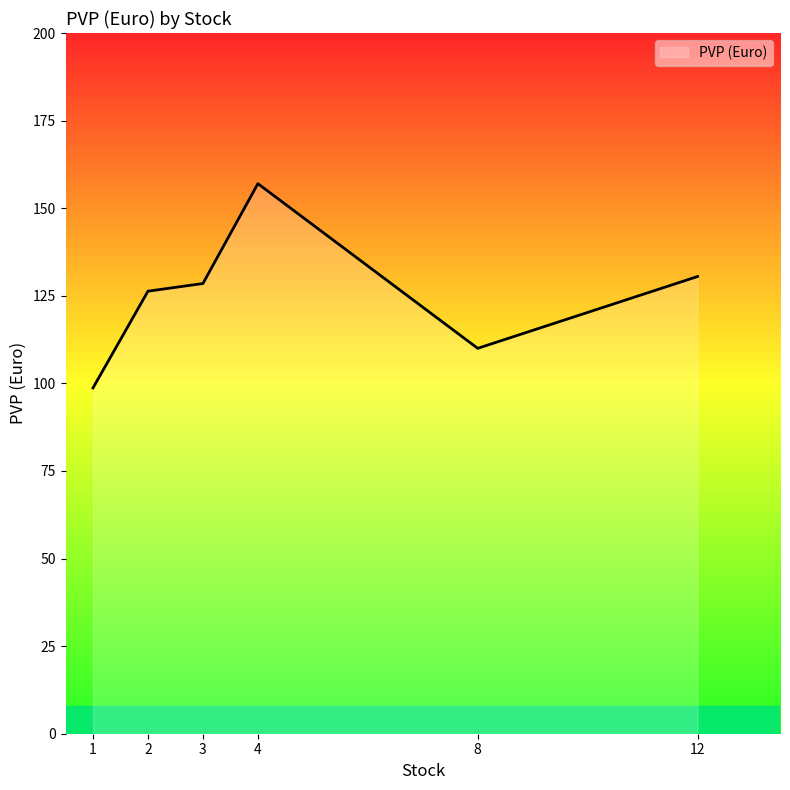

What is the maximum value shown in the chart?

157.0